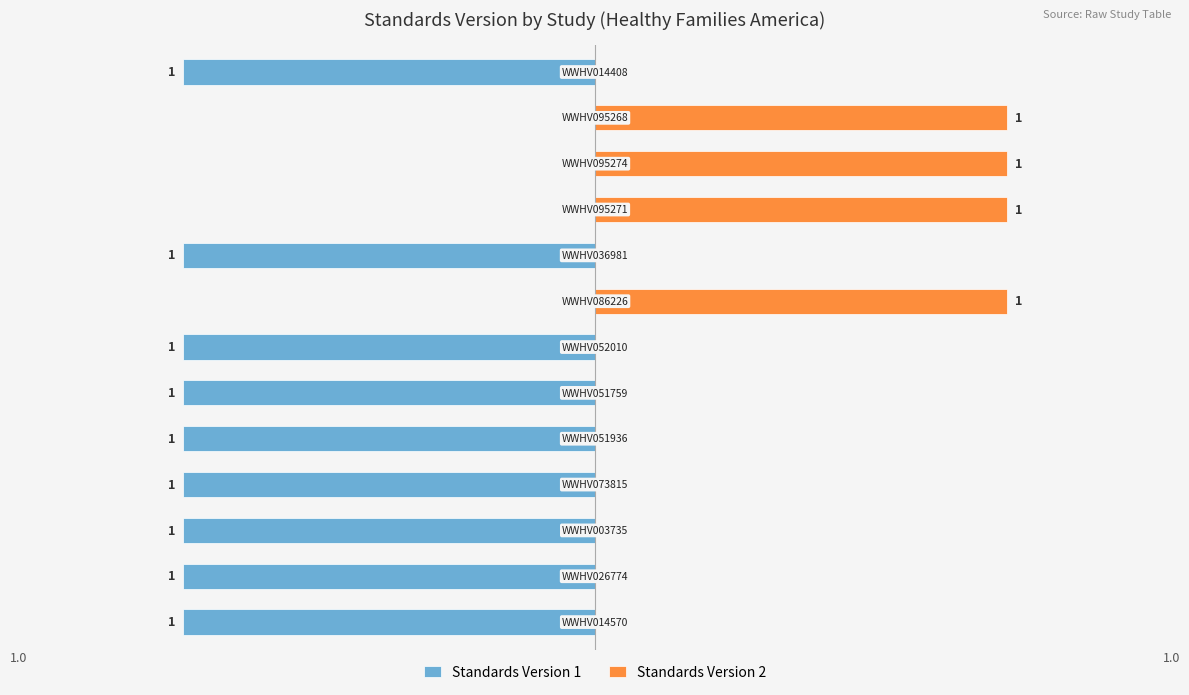

What is the total value across all series at 9?

1